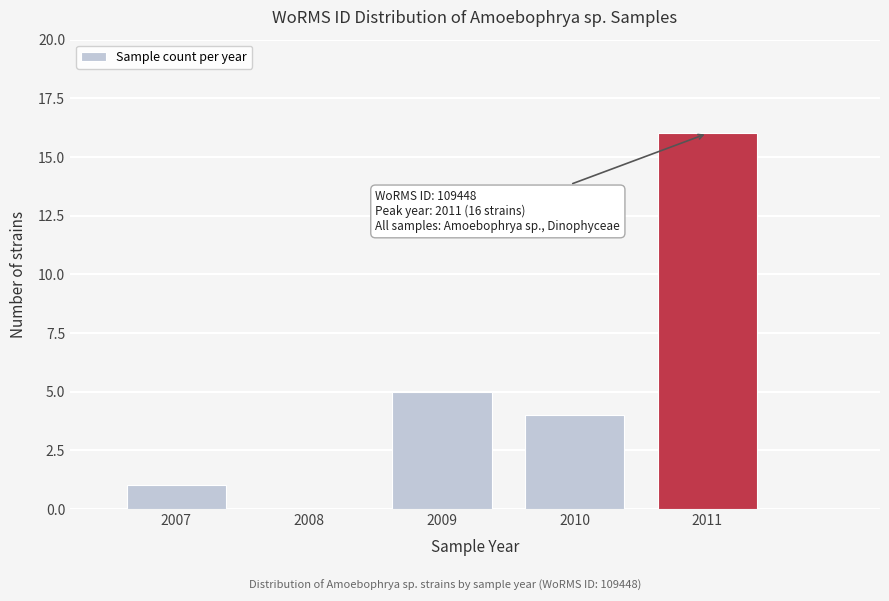

Reading left to right, transcribe all the data shown in this chart.

2007=1	2008=0	2009=5	2010=4	2011=16